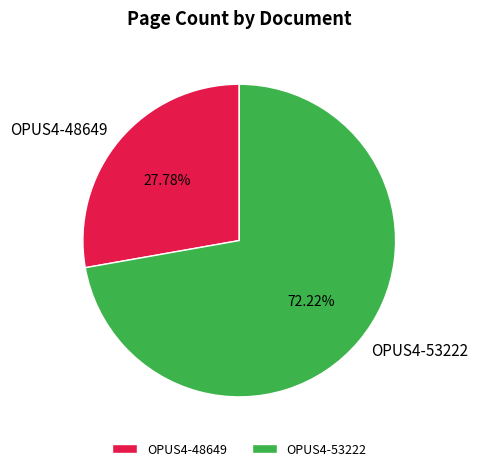

Which has a higher value, OPUS4-48649 or OPUS4-53222?

OPUS4-53222